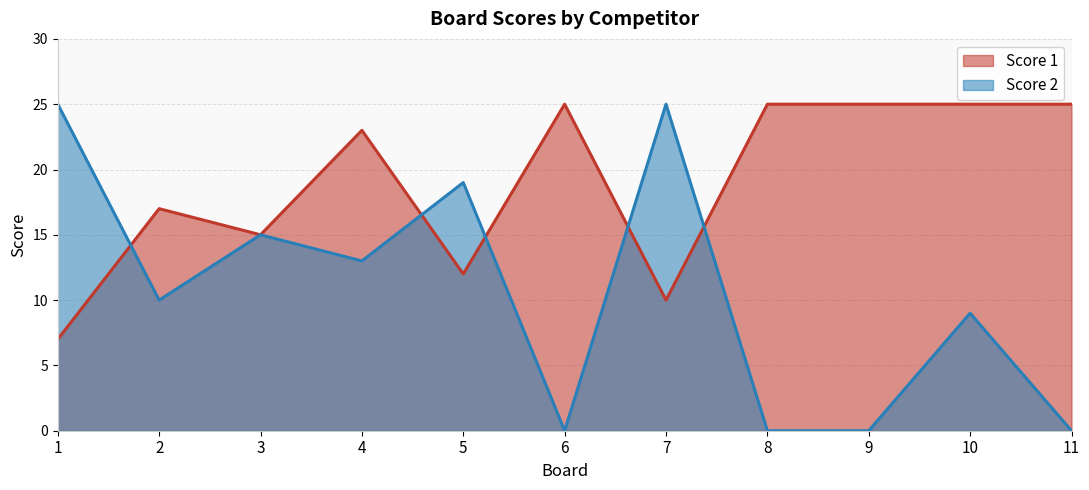

How many series are shown in this chart?

2